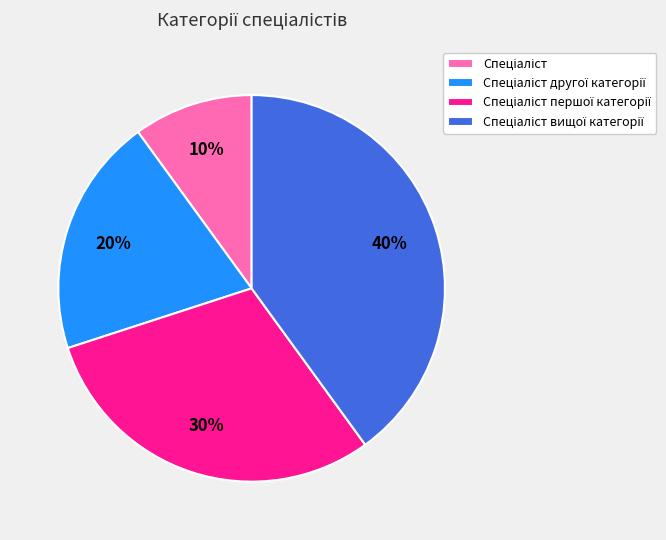

Is there any slice that represents more than half of the pie?

No